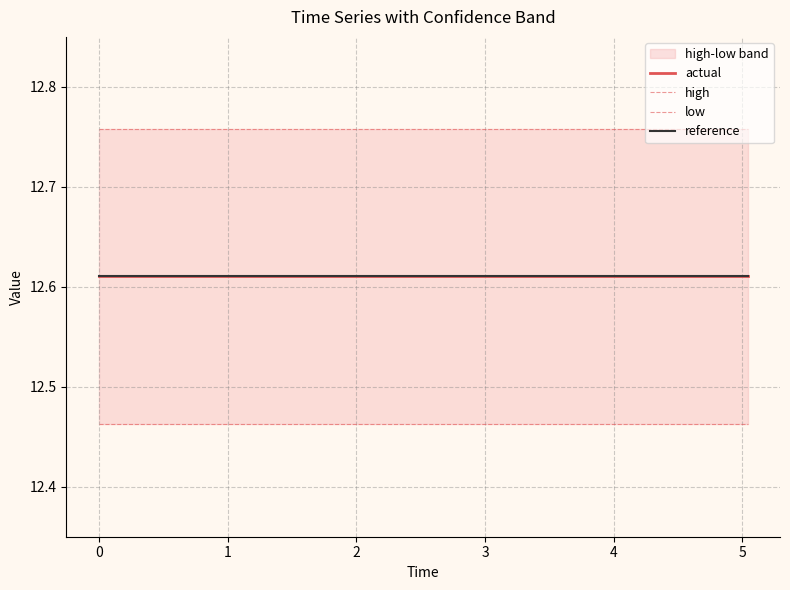

What are all the series names shown in the legend?

actual, high, low, reference